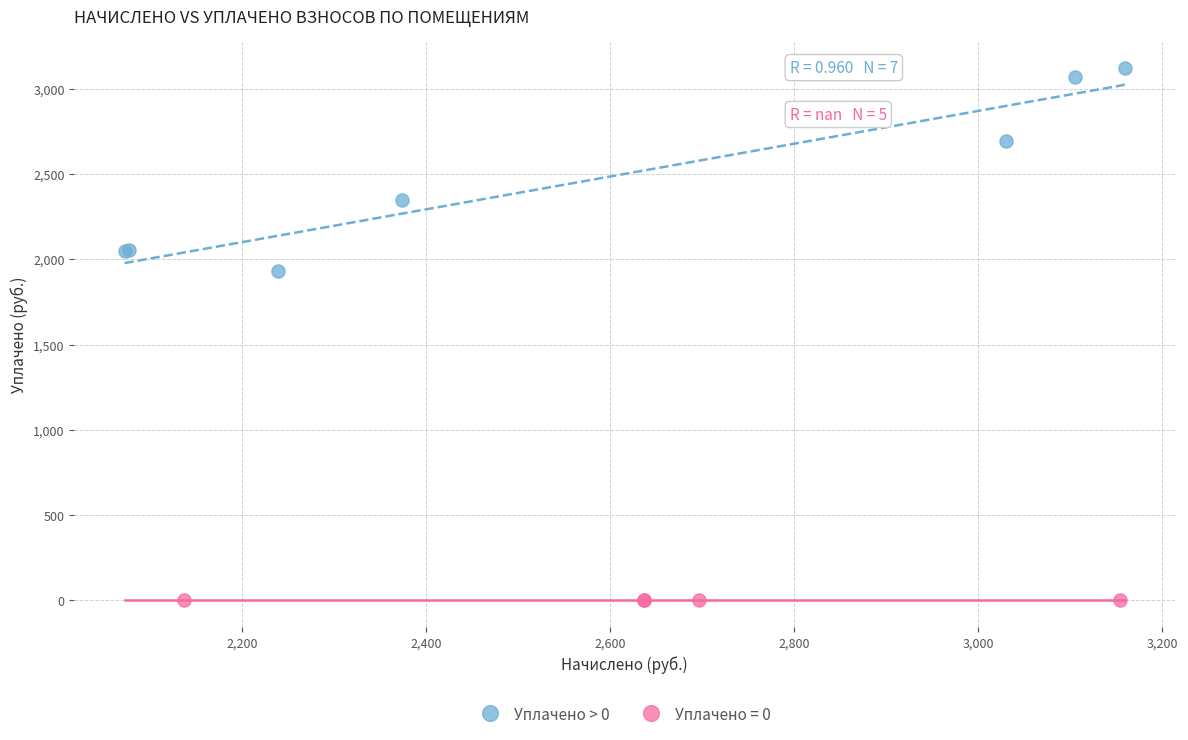

Which series contains the lowest Y value?

Уплачено = 0